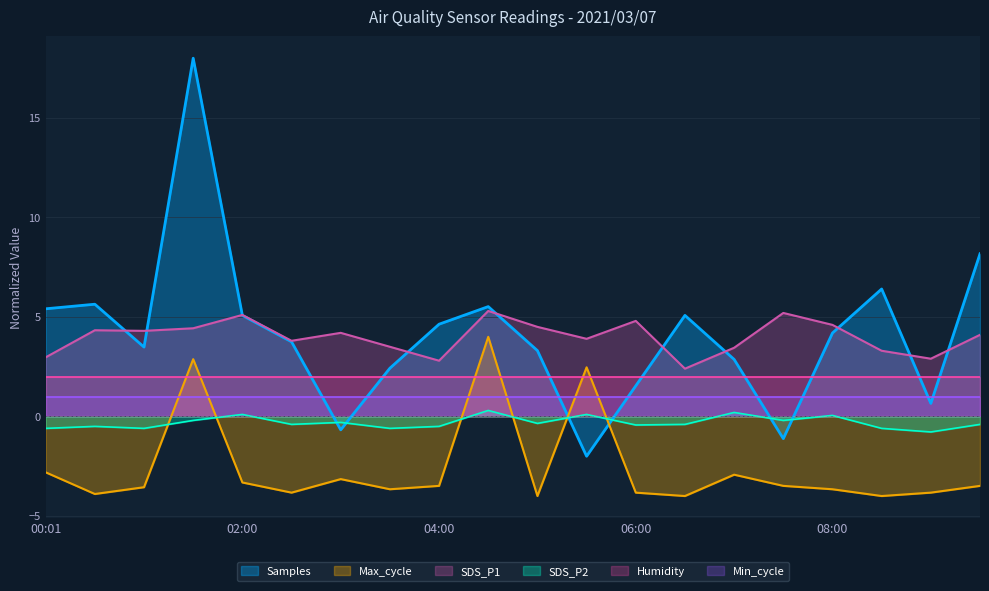

What is the value of the Samples point at the 12th from the left?

-2.0